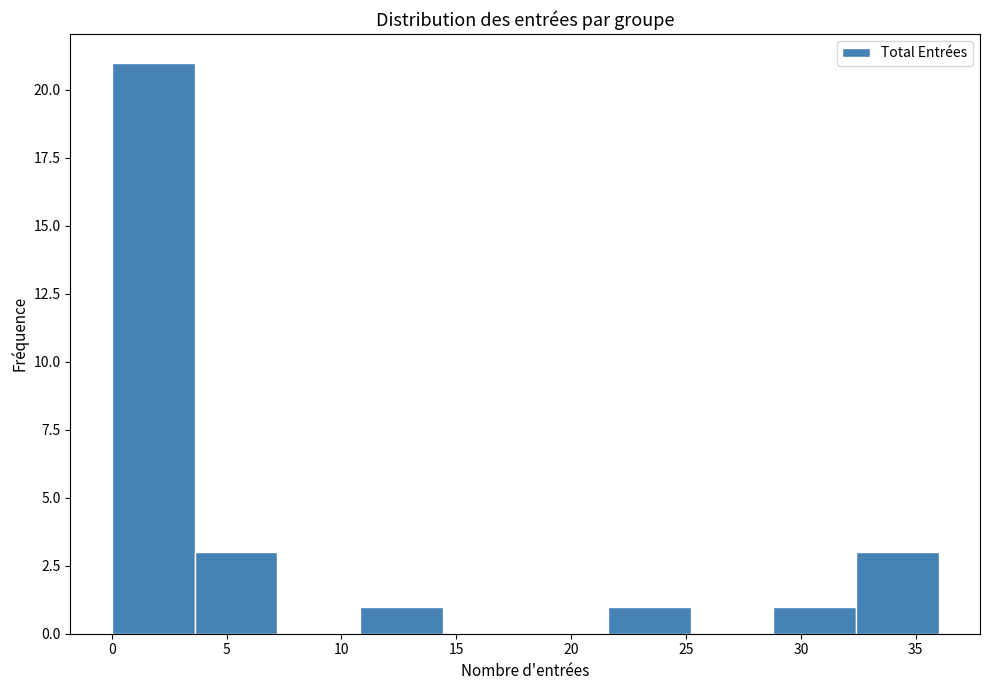

Reading left to right, transcribe this chart: for each bar, give the range it covers on the x-axis and its height. Neither the bar edges nor the heights are printed on the chart, so give them approximately, as read against the axes.

0.0 to 3.6: 21
3.6 to 7.2: 3
7.2 to 10.8: 0
10.8 to 14.4: 1
14.4 to 18.0: 0
18.0 to 21.6: 0
21.6 to 25.2: 1
25.2 to 28.8: 0
28.8 to 32.4: 1
32.4 to 36.0: 3